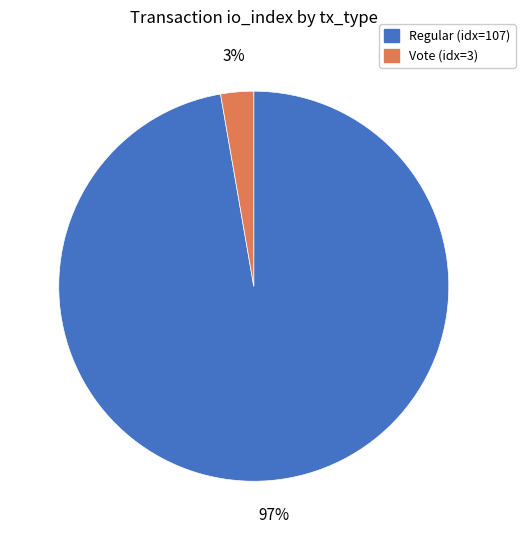

How many slices are in this pie chart?

2